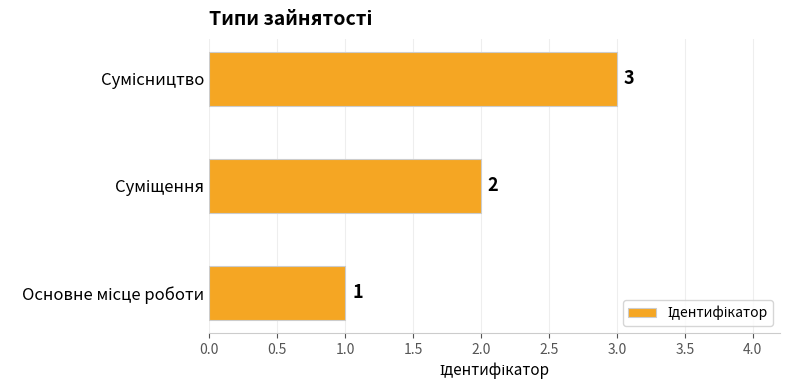

How many distinct data groups are displayed?

1